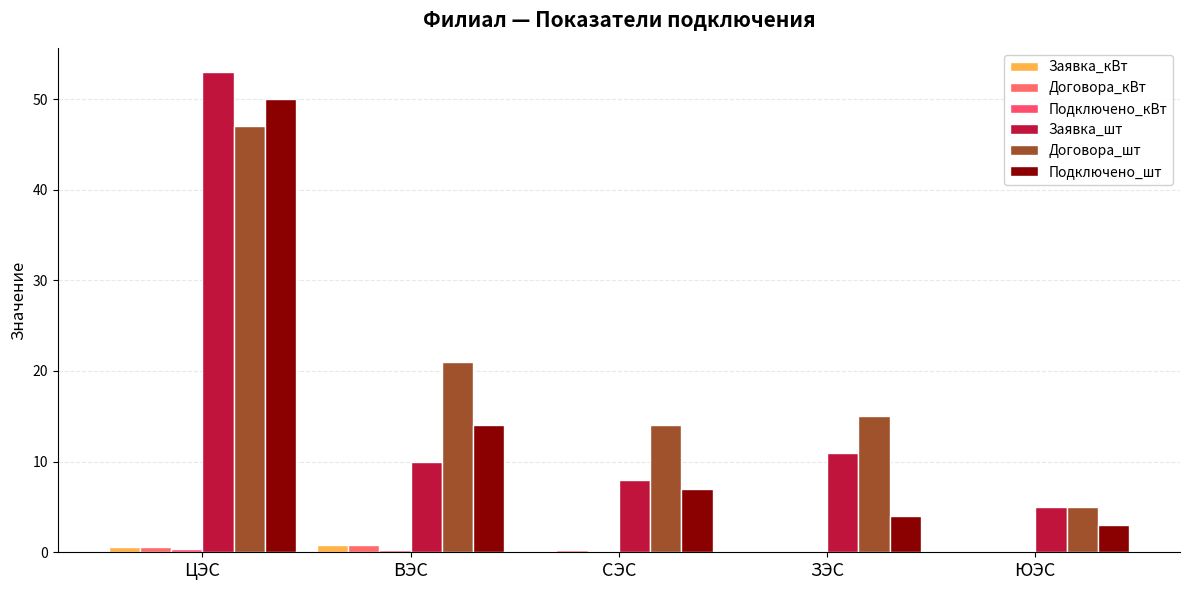

The value of Договора_шт at ЮЭС is 5.0. True or false?

True